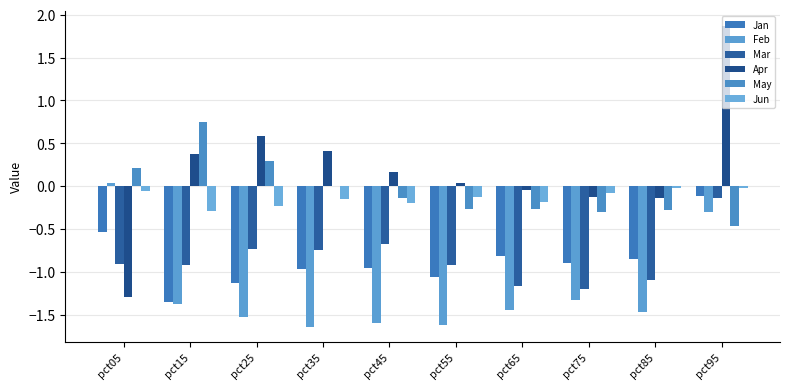

What is the difference between the May values at pct45 and pct95?

0.3